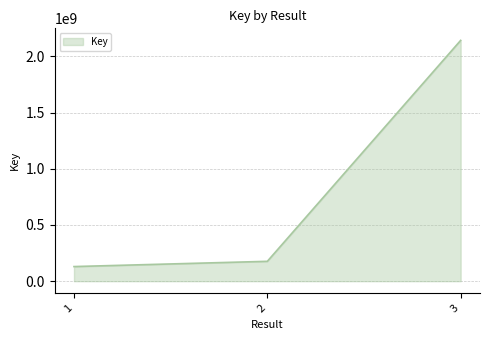

Is it true that the value at 2 is 176740348?

True